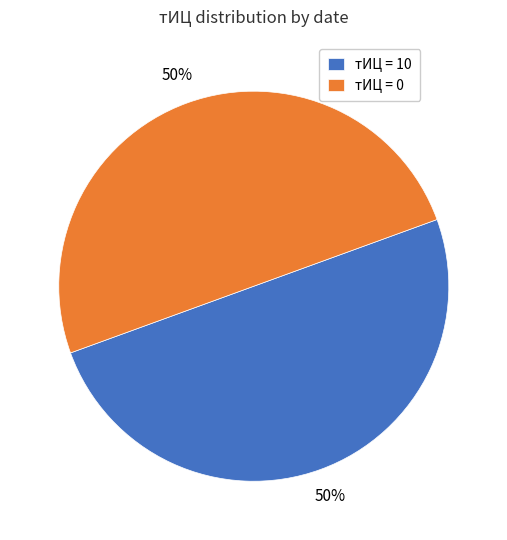

Is the sum of тИЦ = 0 and тИЦ = 10 greater than half?

Yes